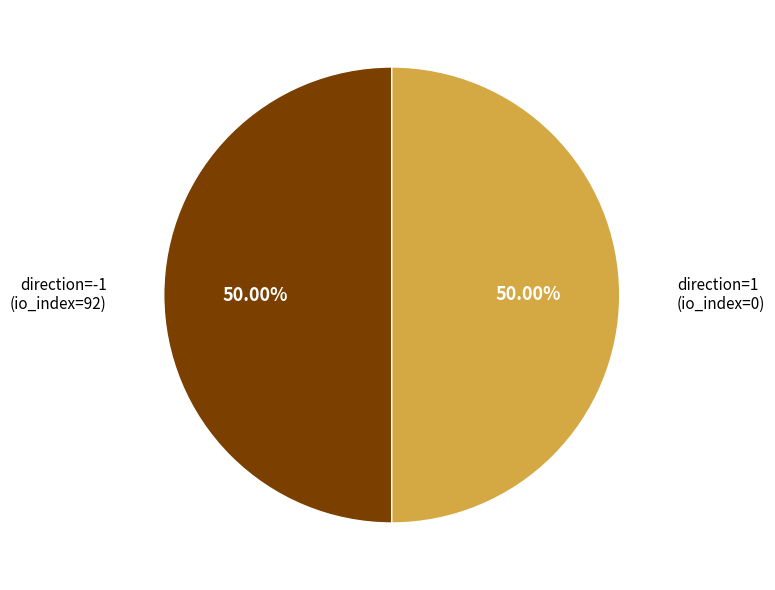

How many slices are in this pie chart?

2